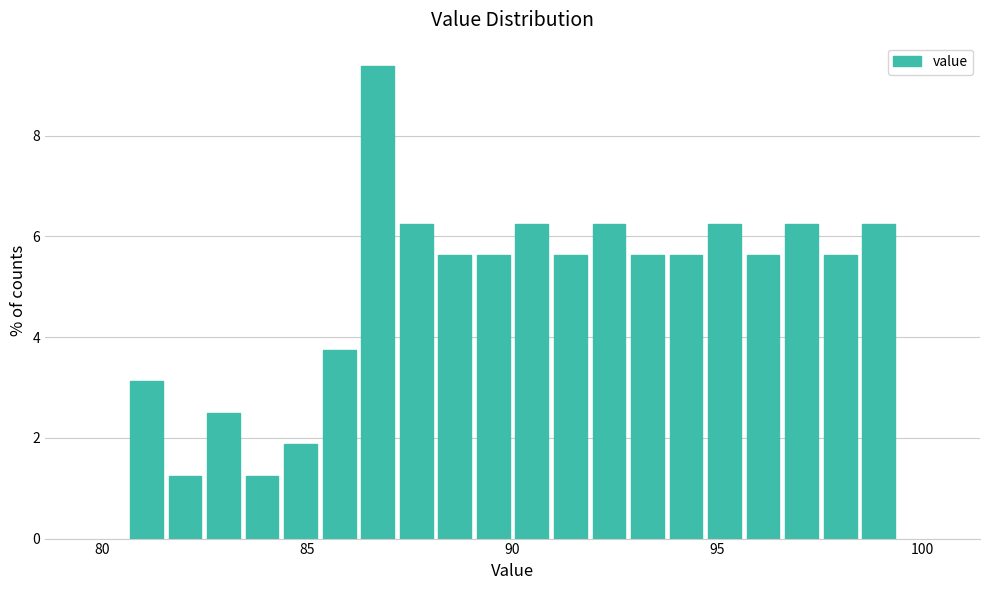

Around what value on the x-axis is the tallest bar? Give the approximate position of its centre, as read against the axis.

86.5